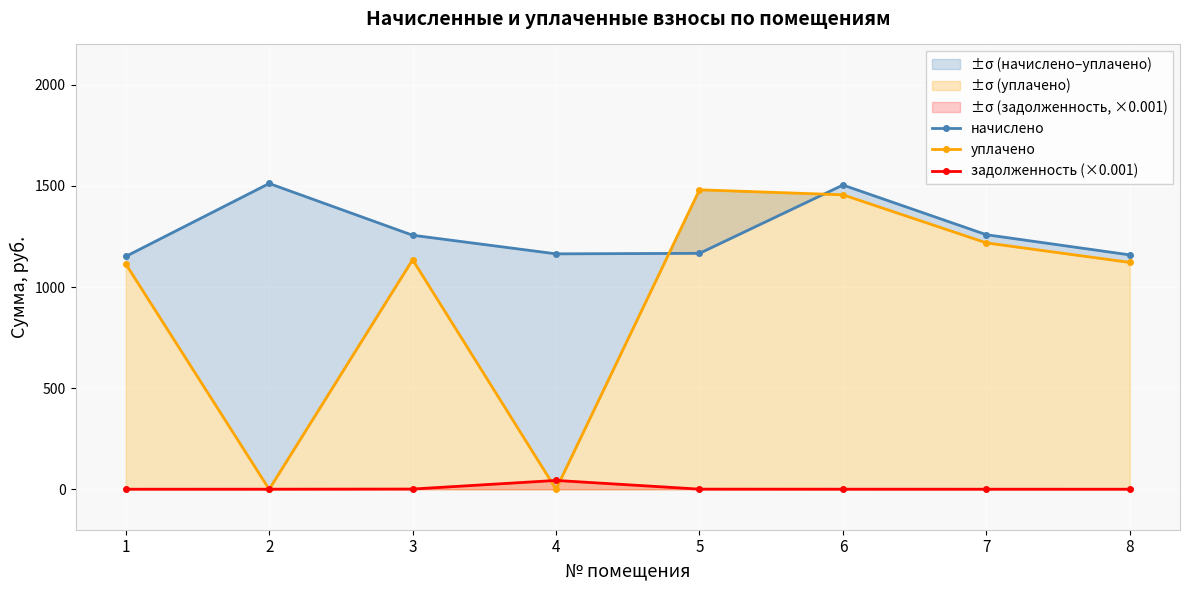

Reading left to right, what are all the values shown in this chart?

начислено: 1=1151.5	2=1512.4	3=1256.5	4=1164.4	5=1166.9	6=1504.7	7=1259.0	8=1159.2
уплачено: 1=1114.7	2=0.0	3=1135.5	4=0.0	5=1481.1	6=1456.5	7=1218.7	8=1122.1
задолженность (×0.001): 1=0.3	2=0.5	3=1.1	4=43.8	5=0.7	6=0.5	7=0.4	8=0.3